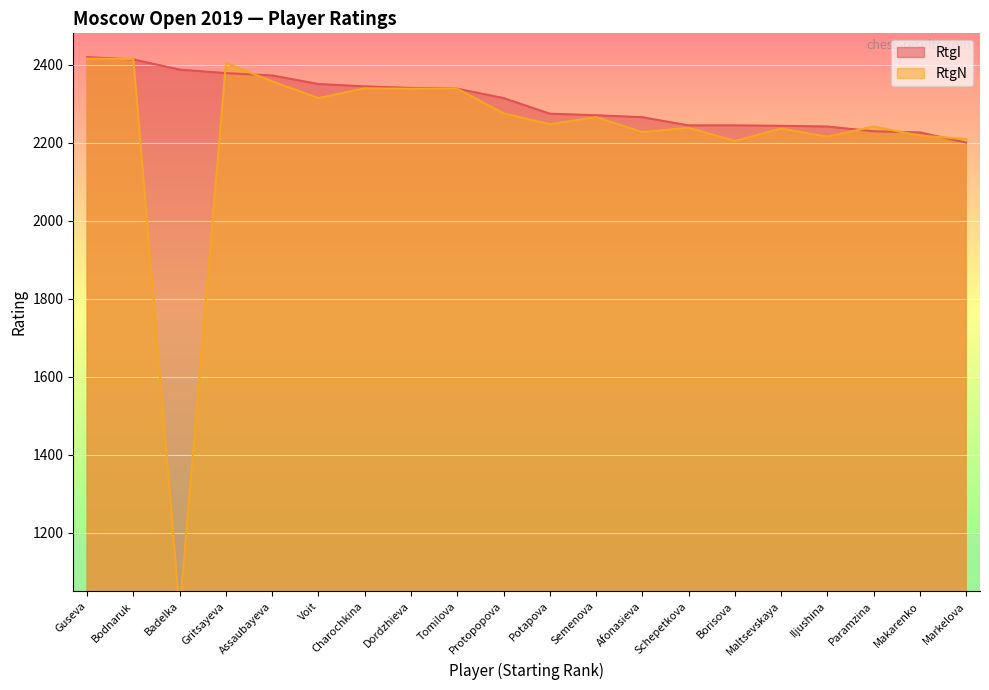

Between Guseva and Assaubayeva, which series saw the biggest shift?

RtgN